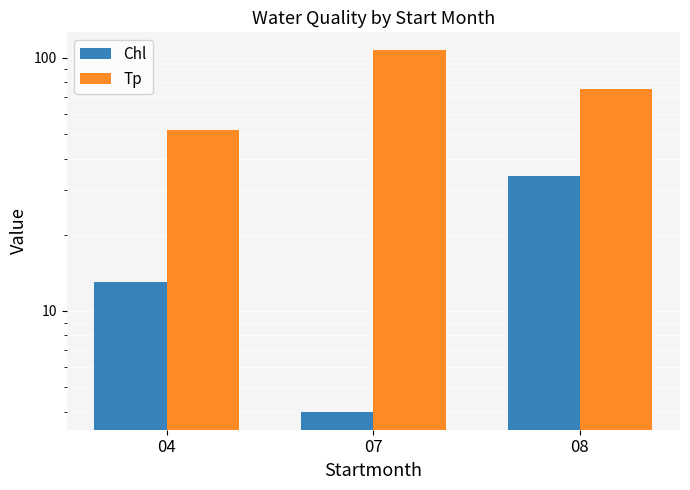

What is the approximate value of Chl at 04?

13